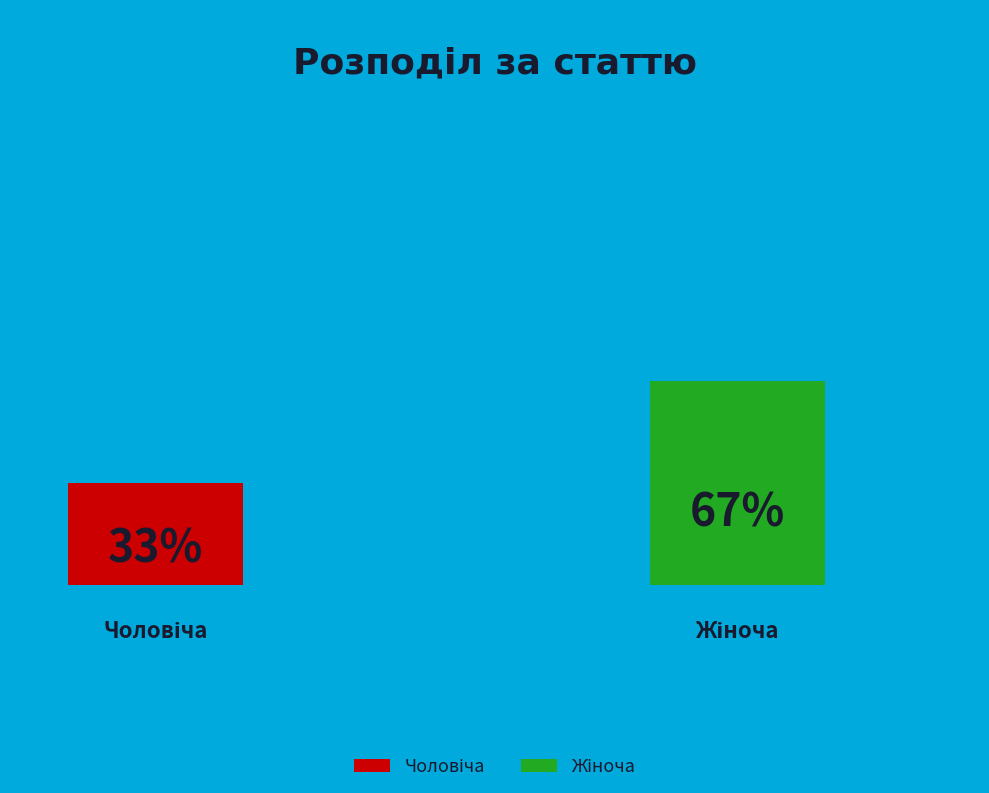

To the nearest percent, what portion does Жіноча represent?

67%